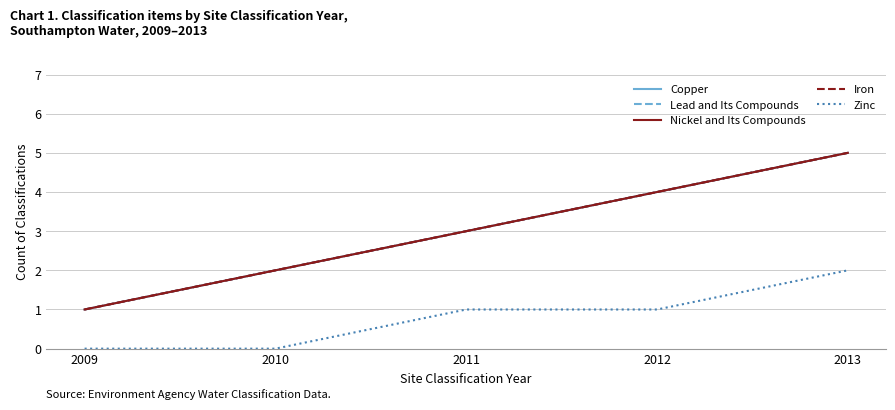

At which label does Copper reach its peak?

2013